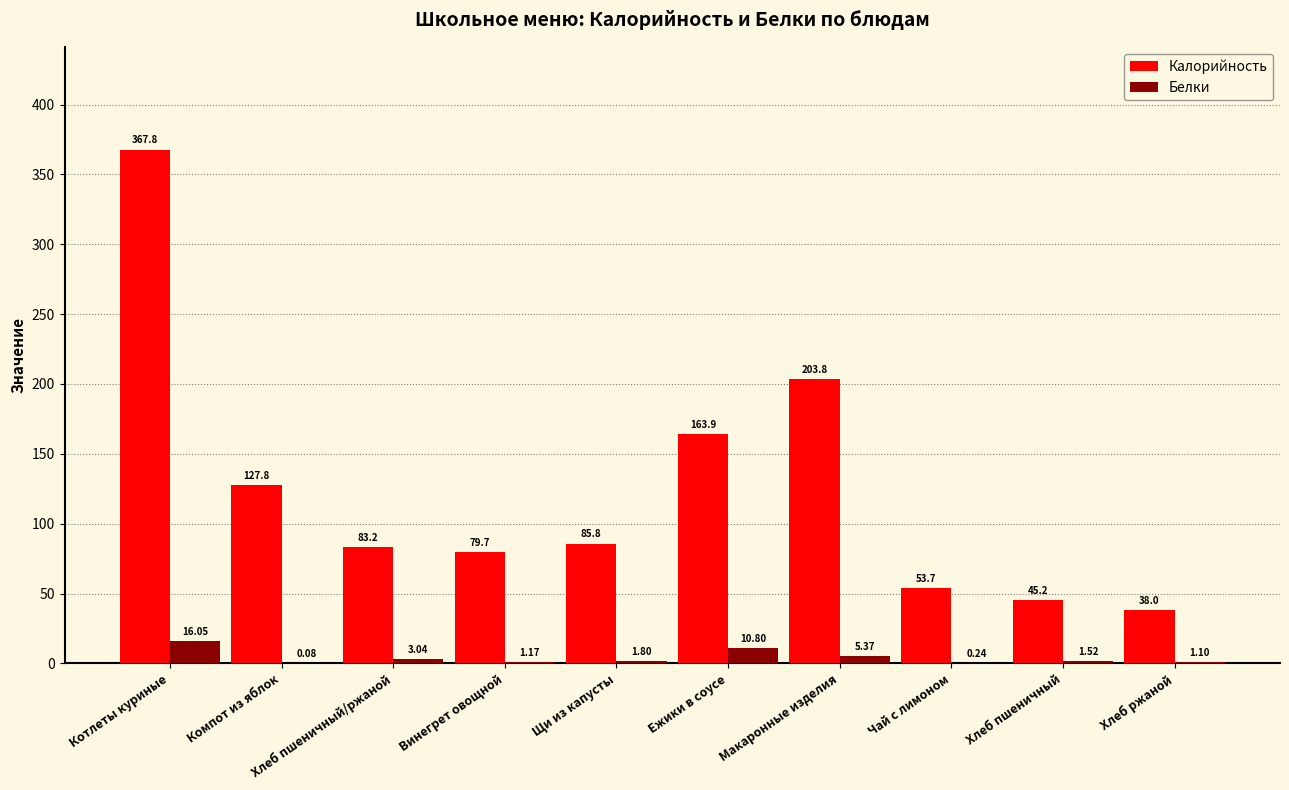

What is the sum of the Калорийность values at Макаронные изделия and Щи из капусты?

289.6